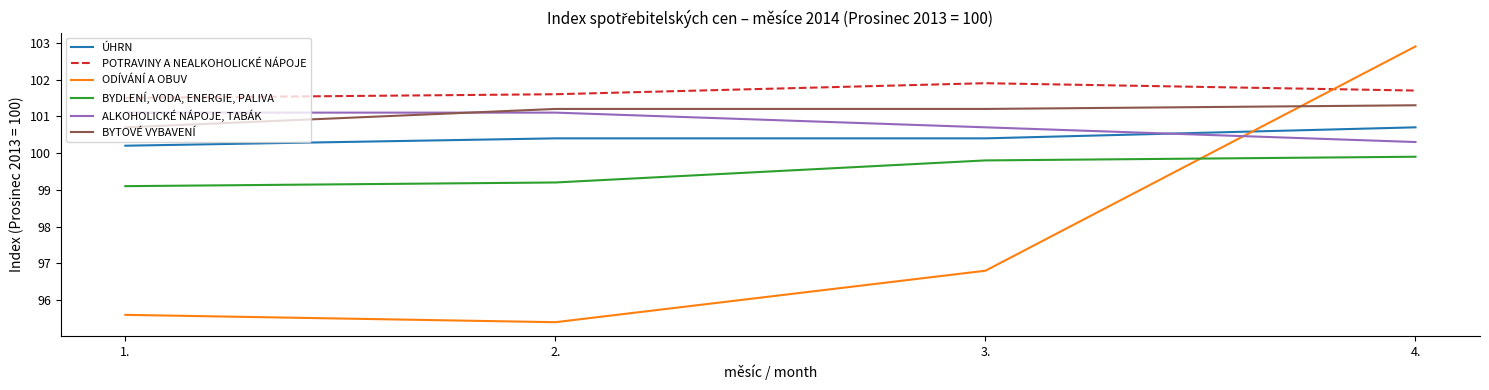

What position from the left is 4.?

4